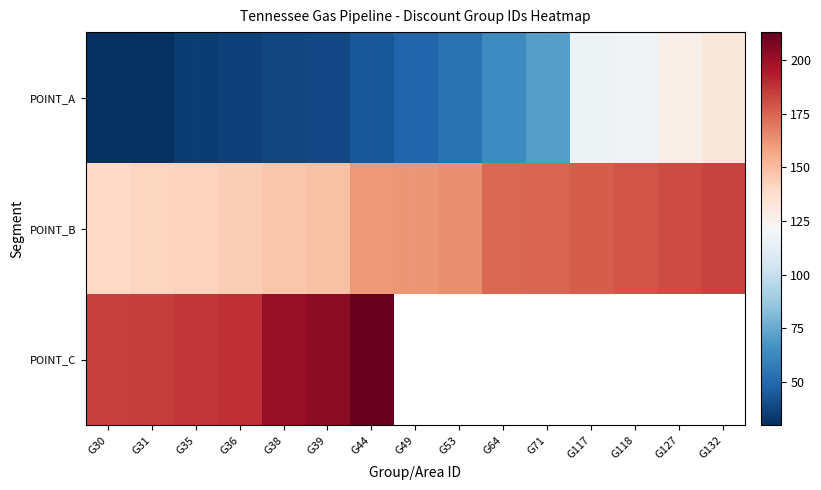

How many data points in POINT_A are less than 49?

7